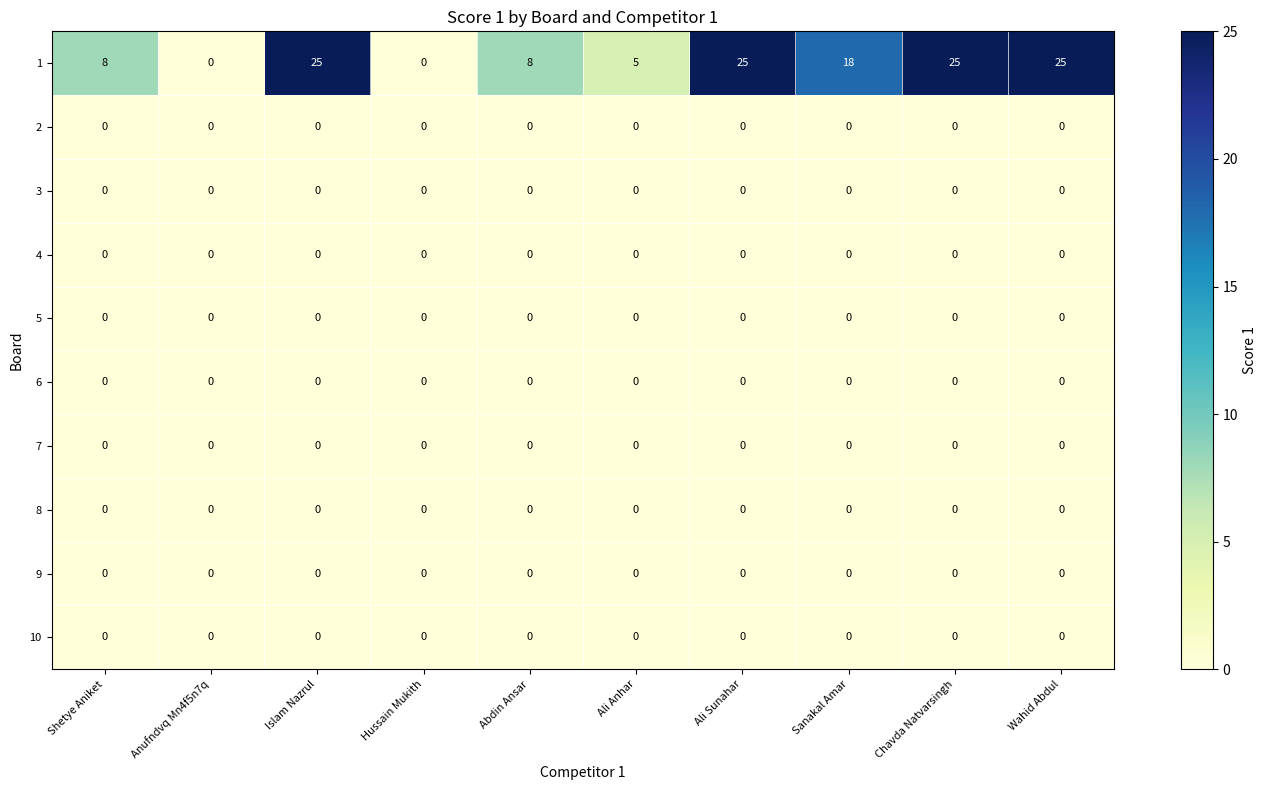

The 4 series shows 0 at Anufndvq Mn4f5n7q. True or false?

True